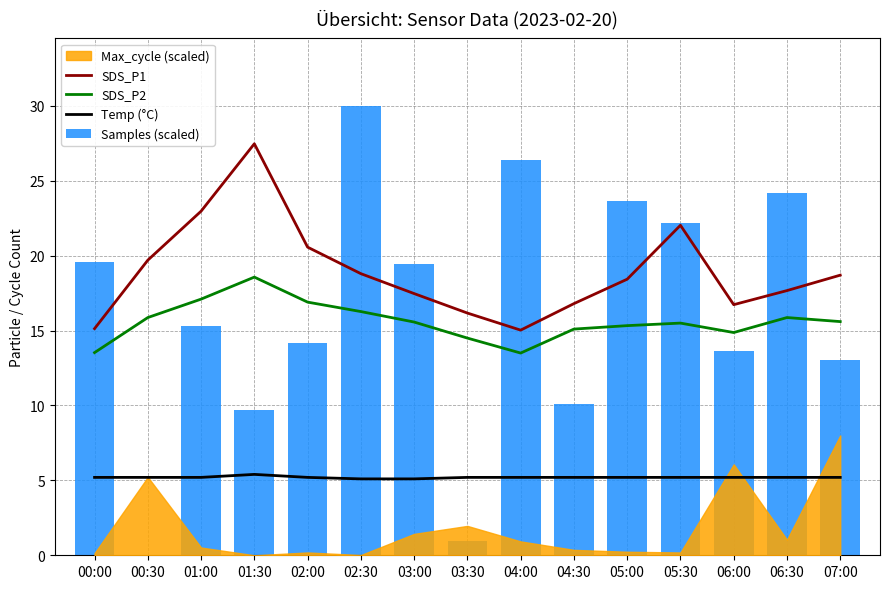

Are the bars grouped side by side (vs. stacked)?

Yes